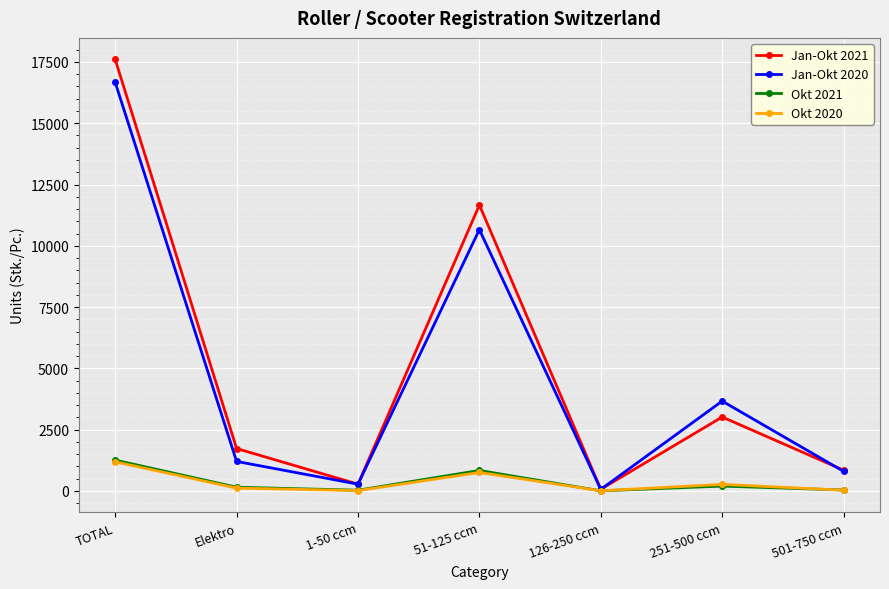

What is the greatest value displayed?

17601